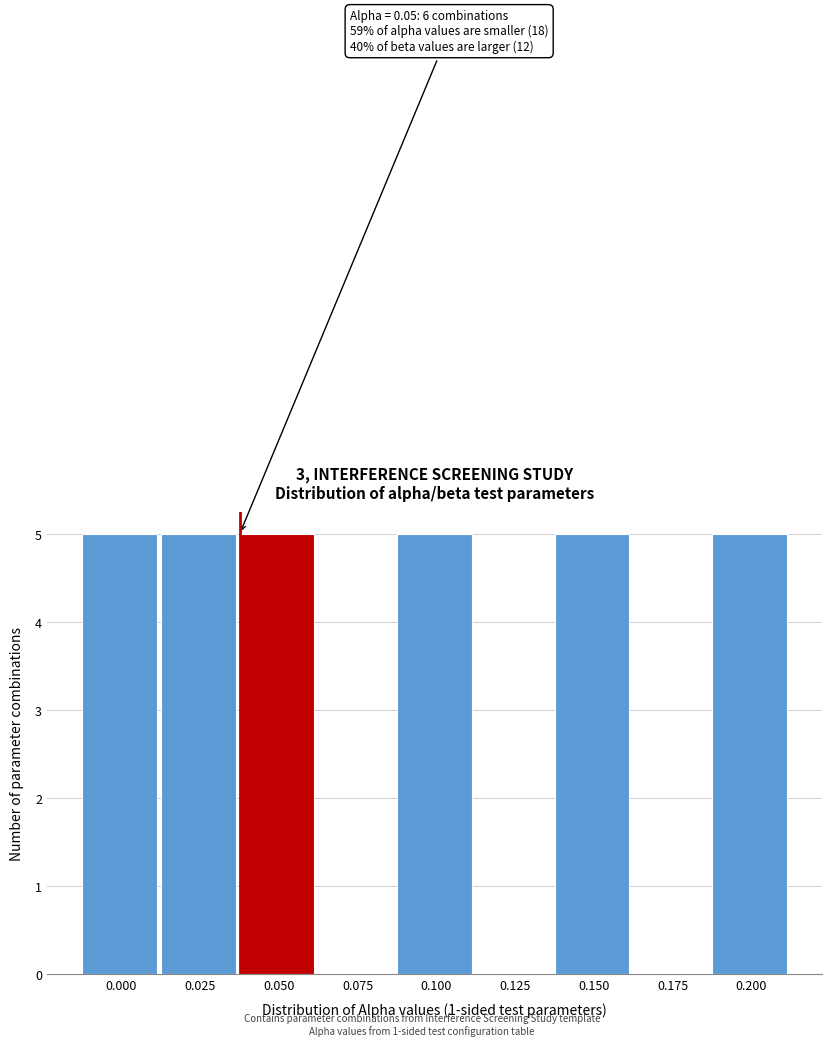

Reading right to left, transcribe all the data shown in this chart.

0.200=5	0.175=0	0.150=5	0.125=0	0.100=5	0.075=0	0.050=5	0.025=5	0.000=5